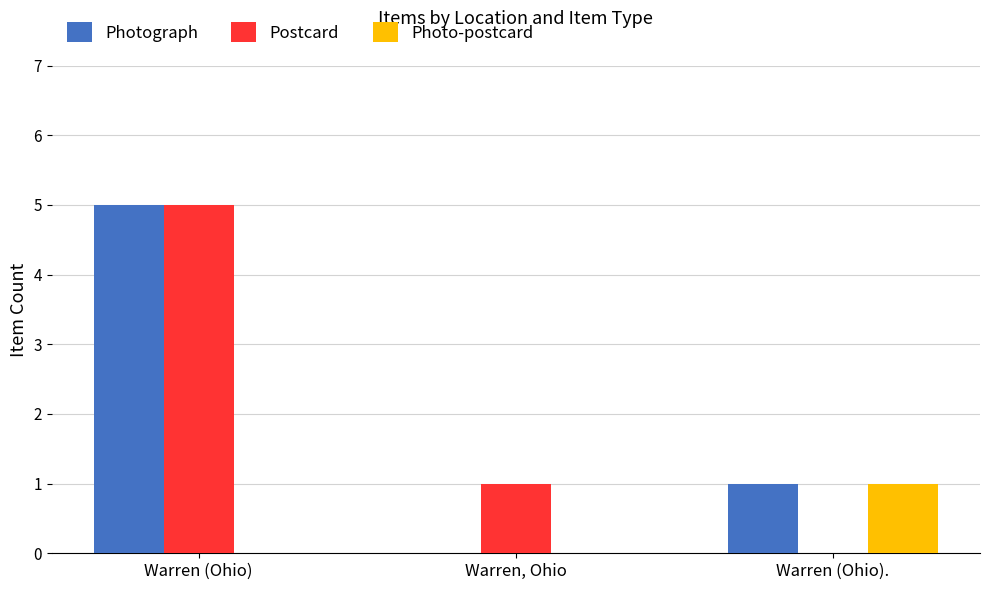

True or false: Postcard has a value of -2 at Warren (Ohio)..

False